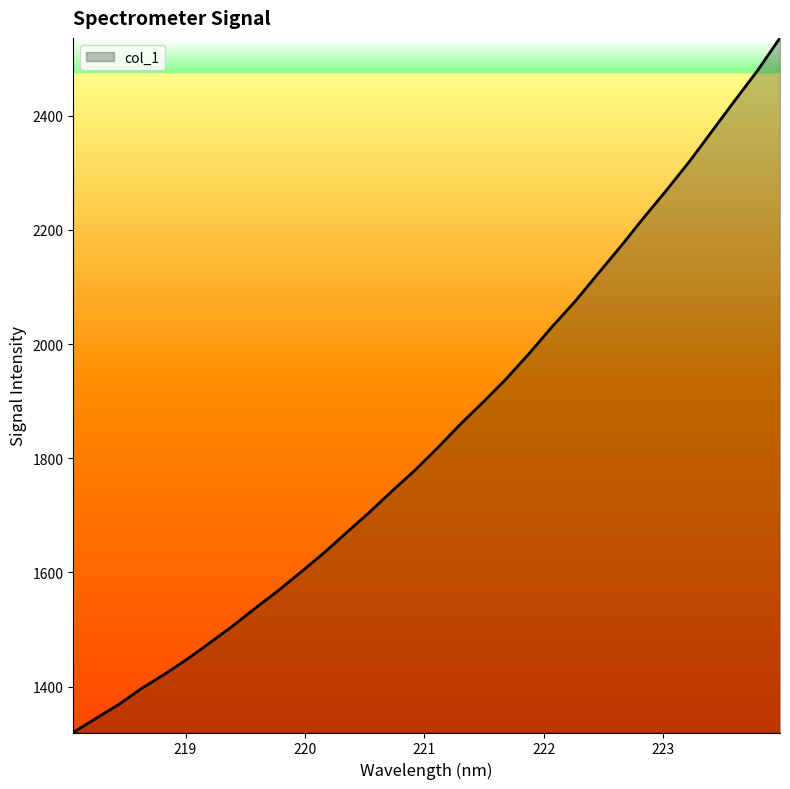

What is the greatest value displayed?

2536.2